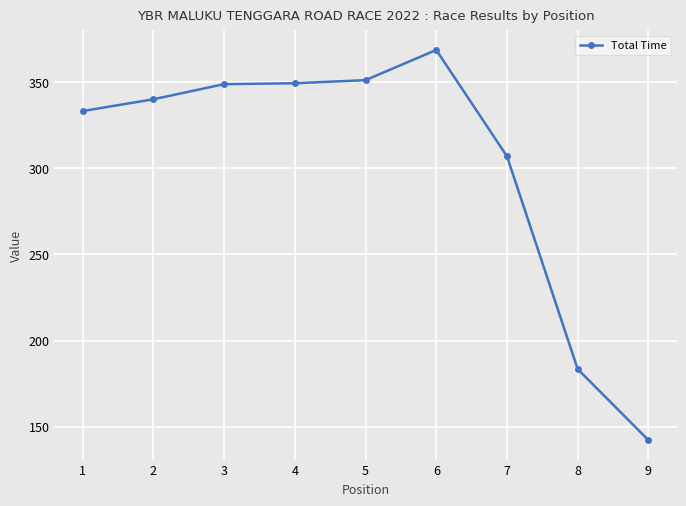

What is the sum of the values at 7 and 8?

490.5